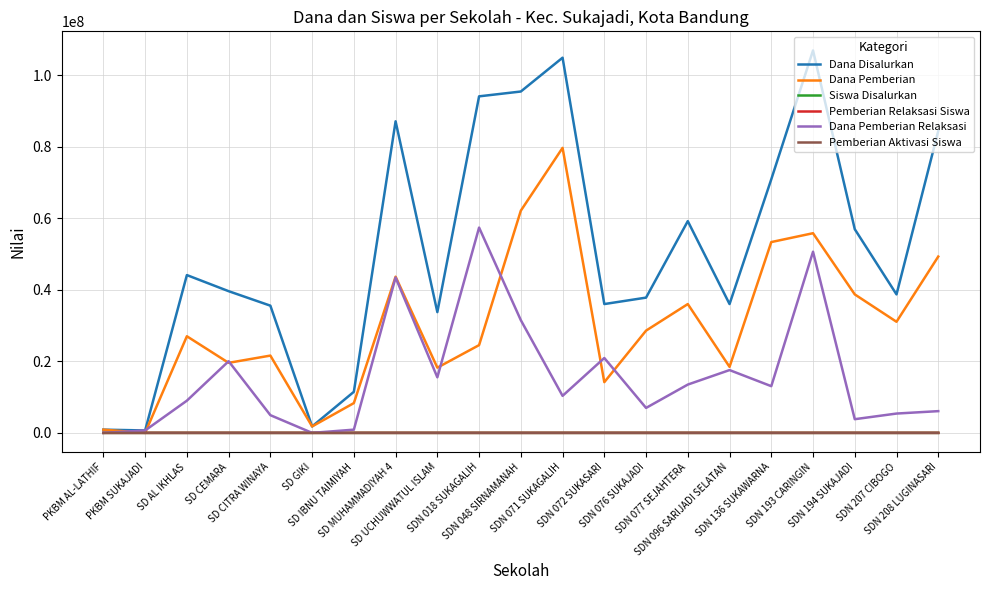

What is the sum of all Dana Pemberian Relaksasi values?

331650000